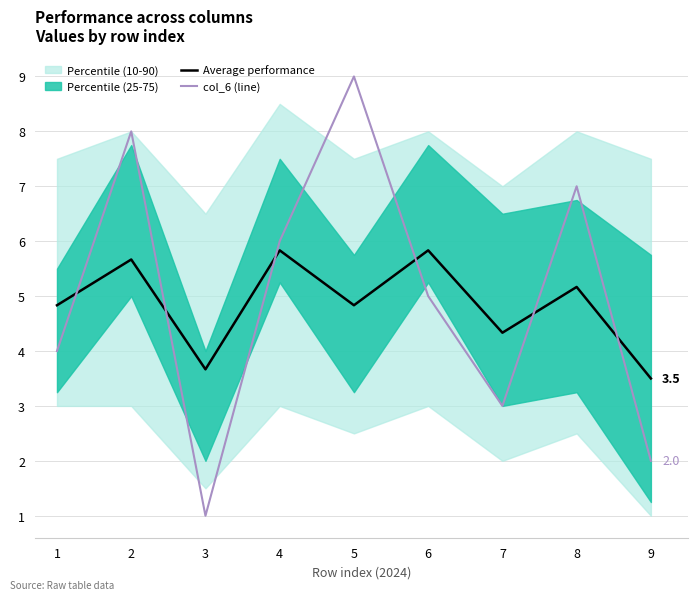

At which category is the sum across all series the highest?

5